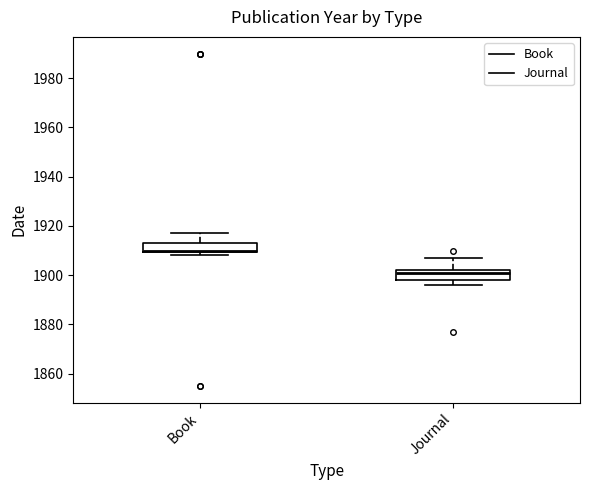

Reading left to right, transcribe this box plot: for each box, give where its median line is, the range the box spans, and where its two whiskers end, as read against the y-axis. The values are not printed on the chart, so give them approximately, as read against the axis.

Book: median 1910 (just above the box's lower edge), box 1910 to 1914, whiskers 1908 to 1918
Journal: median 1902 (just below the box's upper edge), box 1898 to 1902, whiskers 1896 to 1908